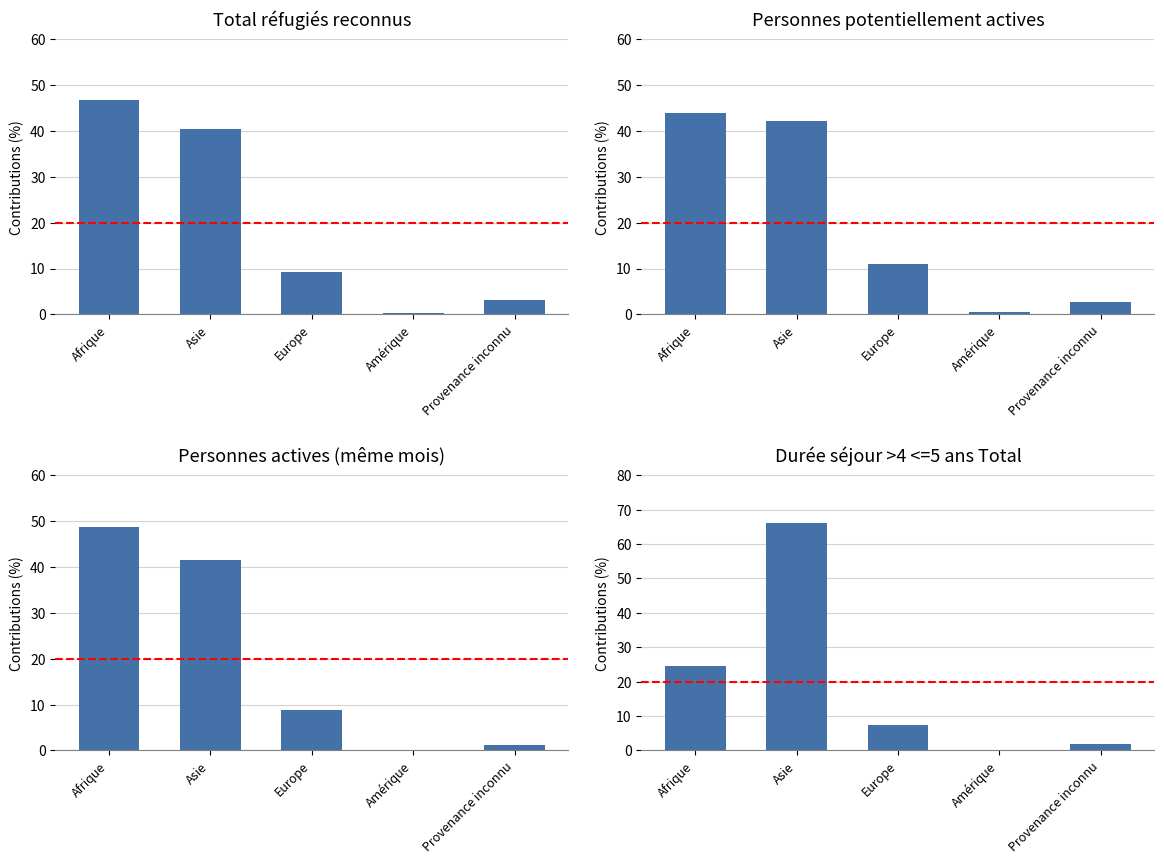

Reading right to left, extract all data points from this chart.

Total réfugiés reconnus: 3.2	0.3	9.3	40.4	46.7
Personnes potentiellement actives: 2.6	0.5	11.0	42.1	43.8
Personnes actives (même mois): 1.1	0.0	8.8	41.4	48.6
Durée séjour >4 <=5 ans Total: 1.9	0.0	7.5	66.0	24.5